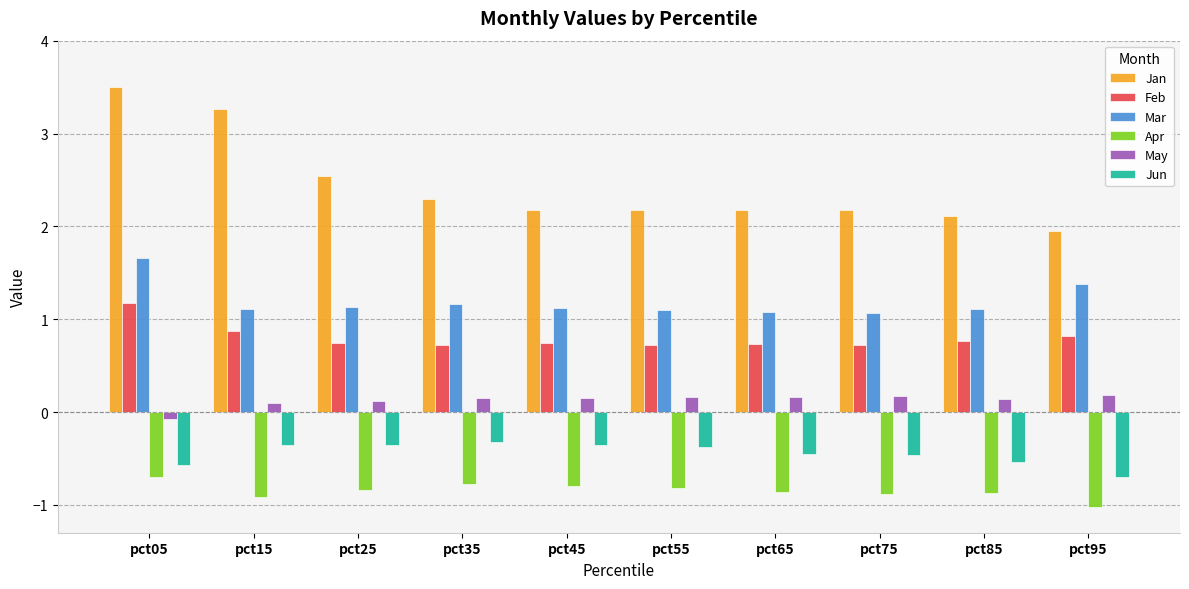

What is the difference between the highest and lowest values at pct85?

3.0